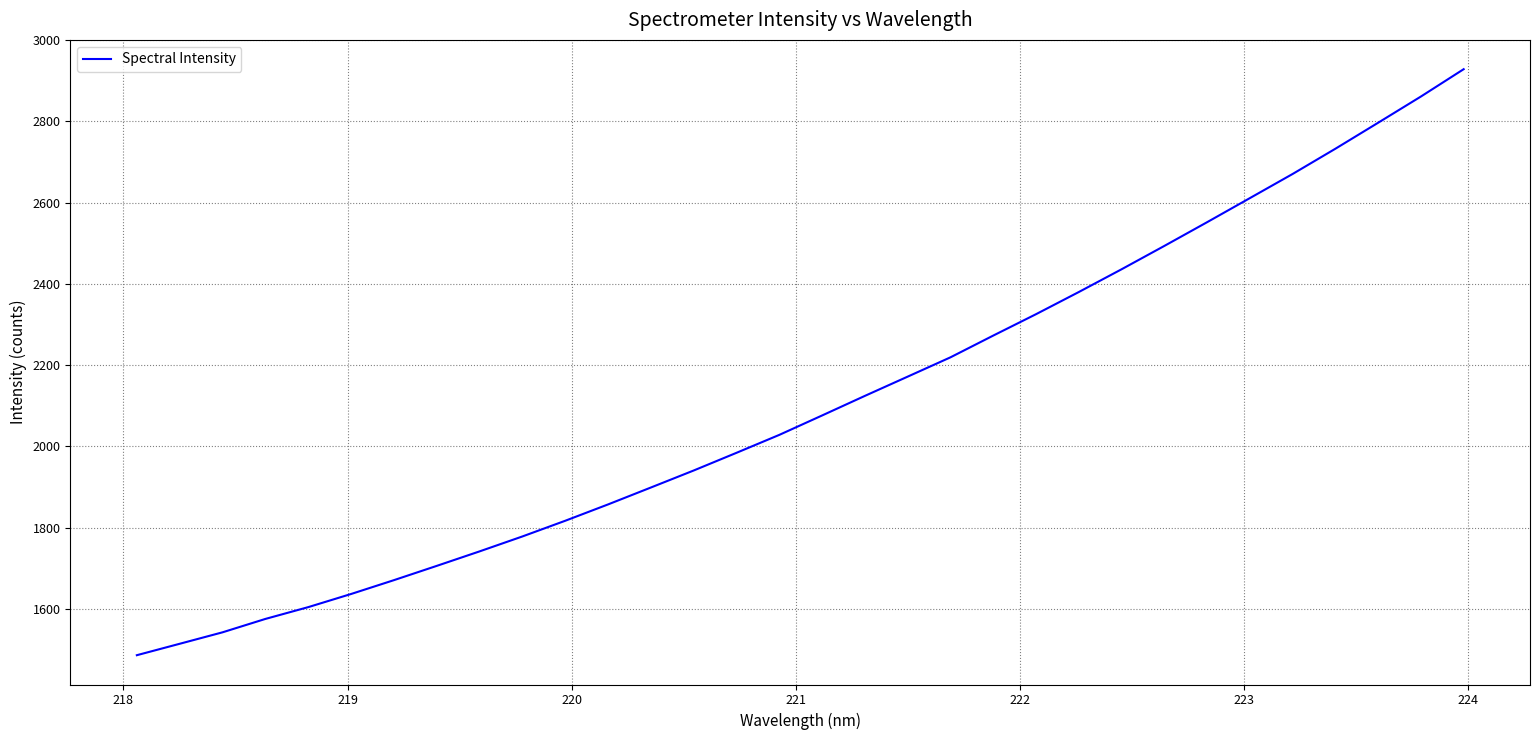

What is the minimum value shown in the chart?

1486.1